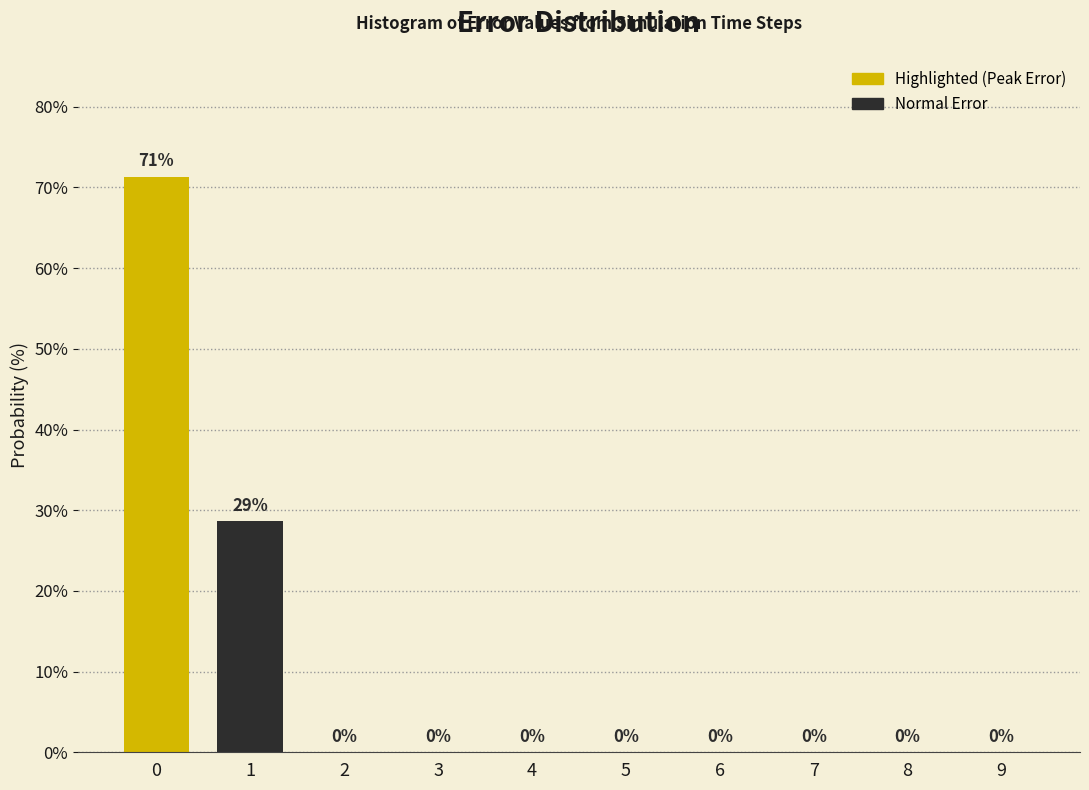

Is it true that the value at 7 is 23.8?

False